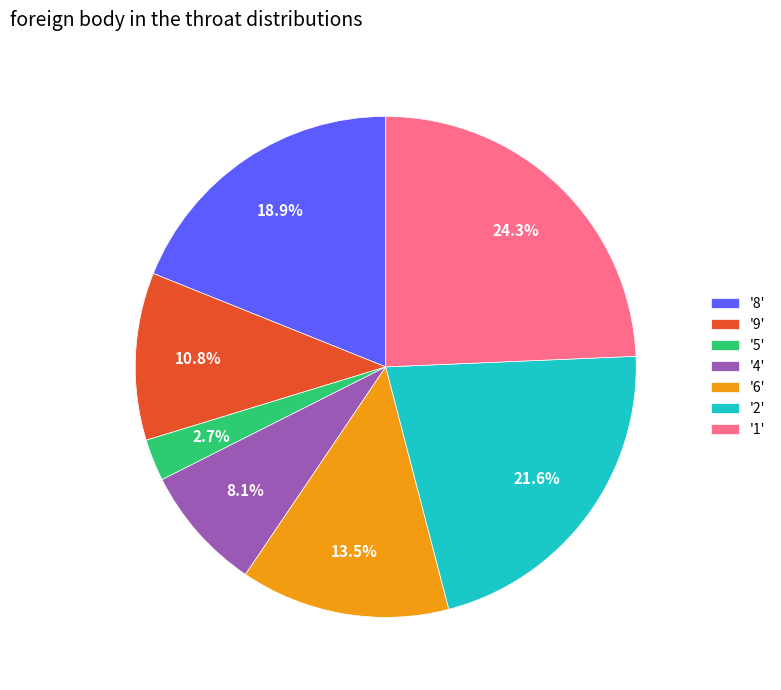

What is the ratio of the value at '4' to the value at '6'?

0.6